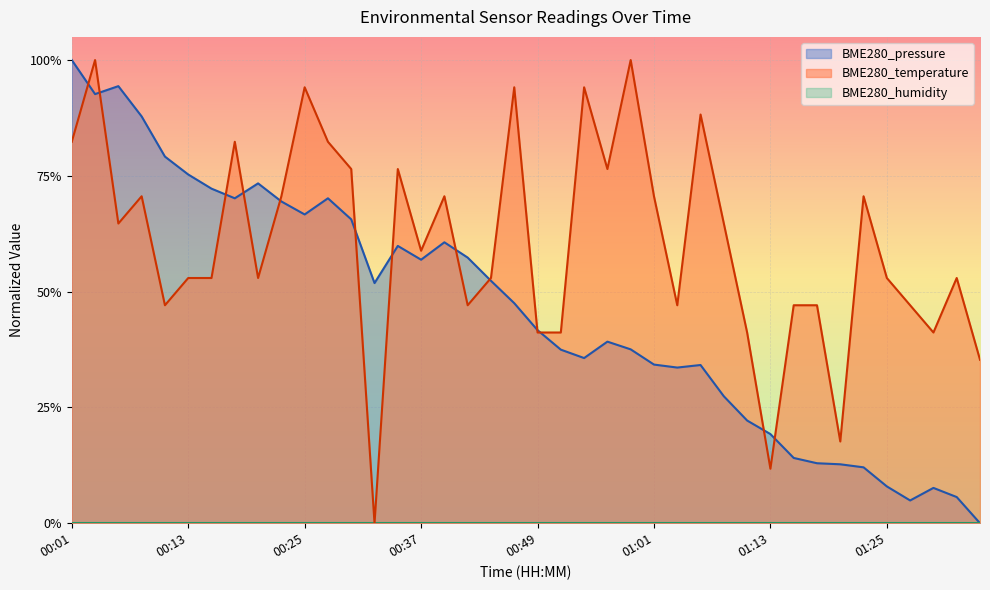

What position from the left is 01:08?

29